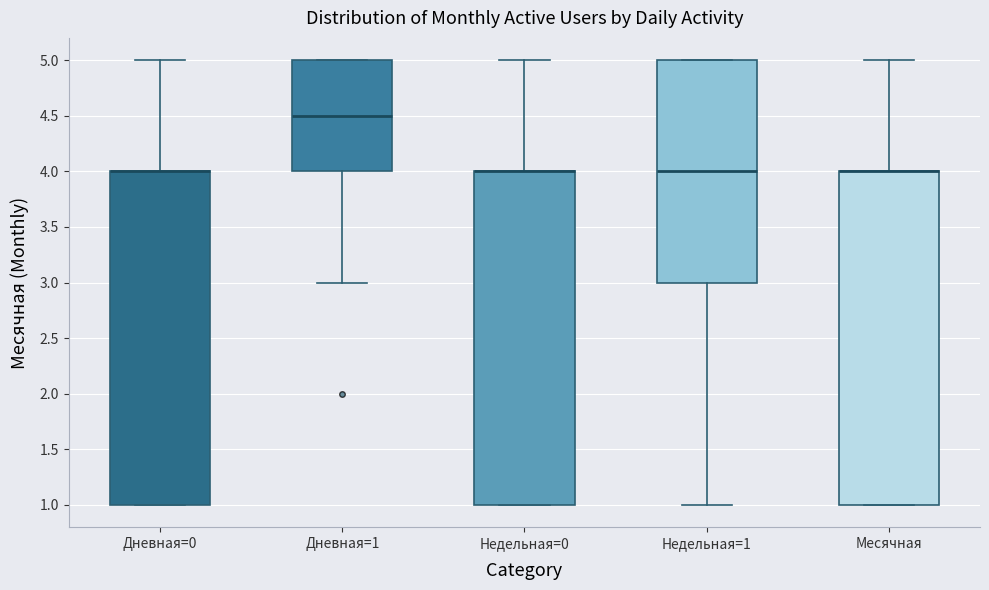

Reading left to right, transcribe this box plot: for each box, give where its median line is, the range the box spans, and where its two whiskers end, as read against the y-axis. The values are not printed on the chart, so give them approximately, as read against the axis.

Дневная=0: median 4.0 (drawn on the box's upper edge), box 1.0 to 4.0, whiskers 1.0 to 5.0
Дневная=1: median 4.5, box 4.0 to 5.0, whiskers 3.0 to 5.0
Недельная=0: median 4.0 (drawn on the box's upper edge), box 1.0 to 4.0, whiskers 1.0 to 5.0
Недельная=1: median 4.0, box 3.0 to 5.0, whiskers 1.0 to 5.0
Месячная: median 4.0 (drawn on the box's upper edge), box 1.0 to 4.0, whiskers 1.0 to 5.0